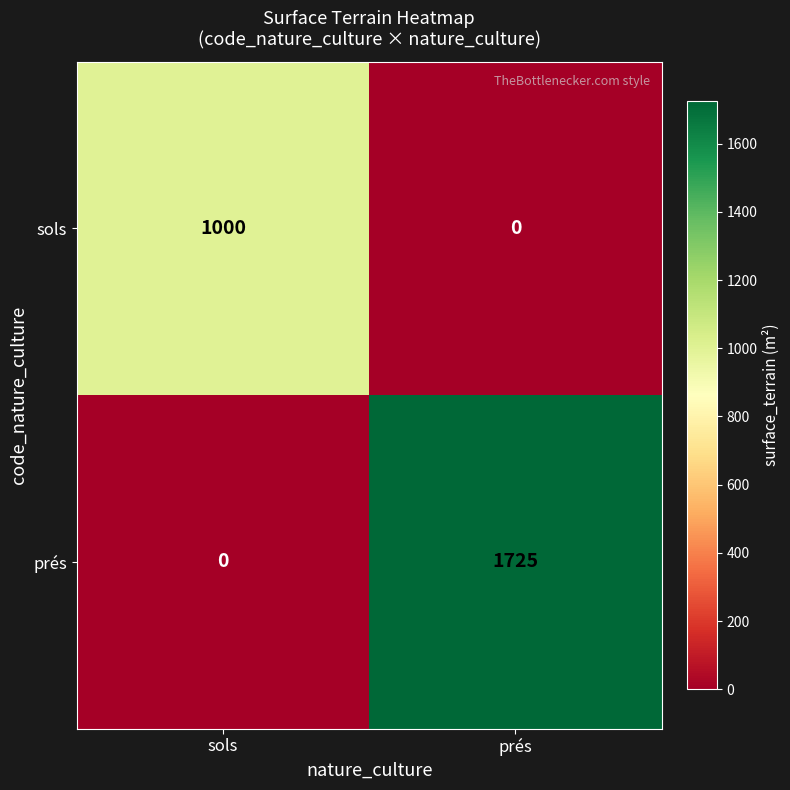

List the series in order of their peak value, highest first.

prés, sols